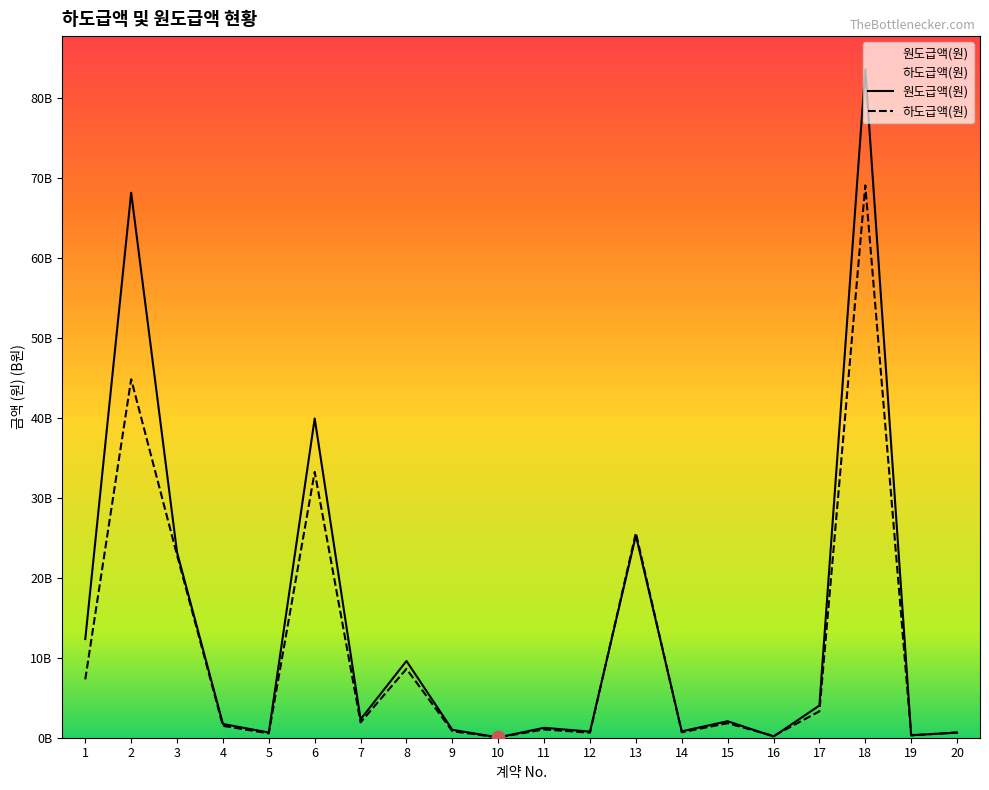

What are all the series names shown in the legend?

원도급액(원), 하도급액(원)